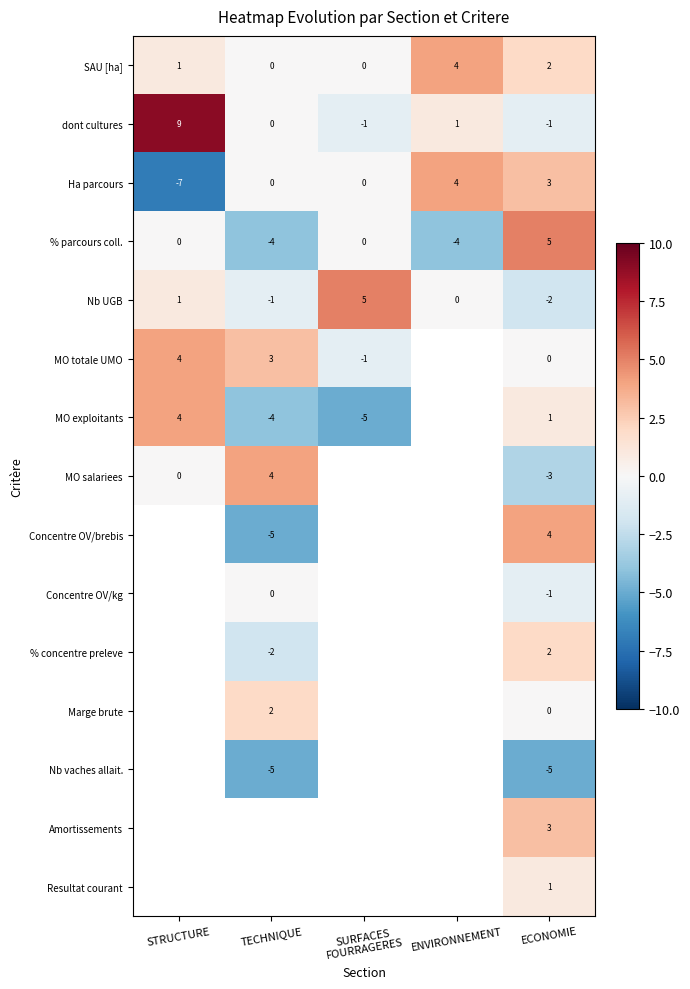

What is the smallest value displayed?

-7.0